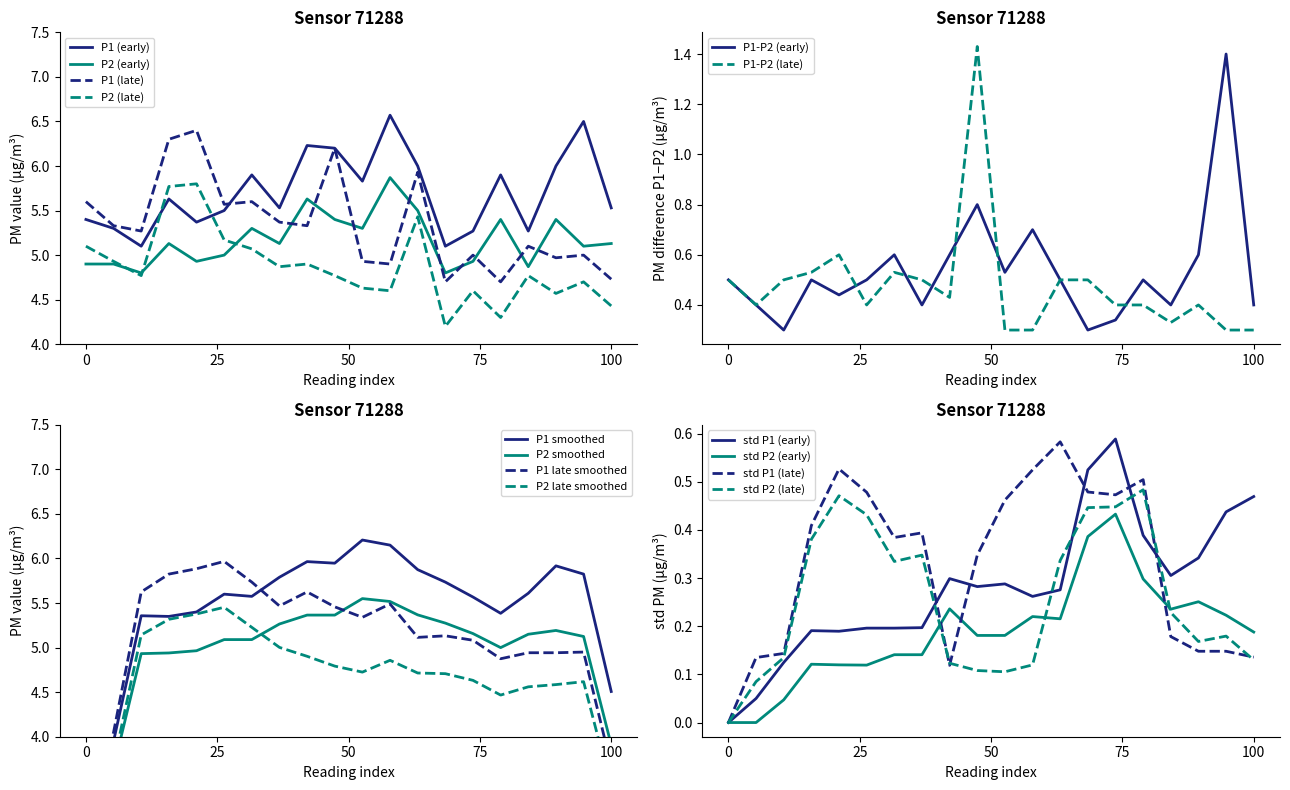

In P1, how many points are lower than both neighbors (excluding endpoints)?

6